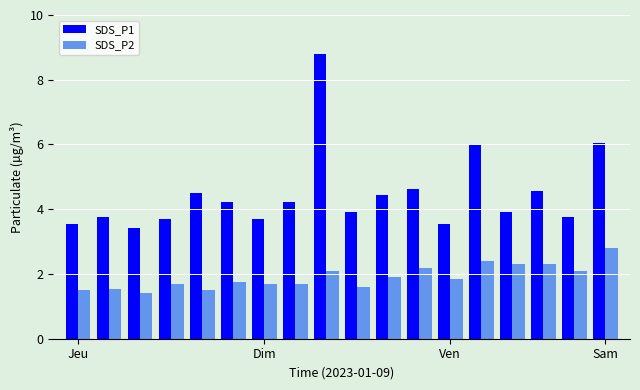

What is the greatest value displayed?

8.8